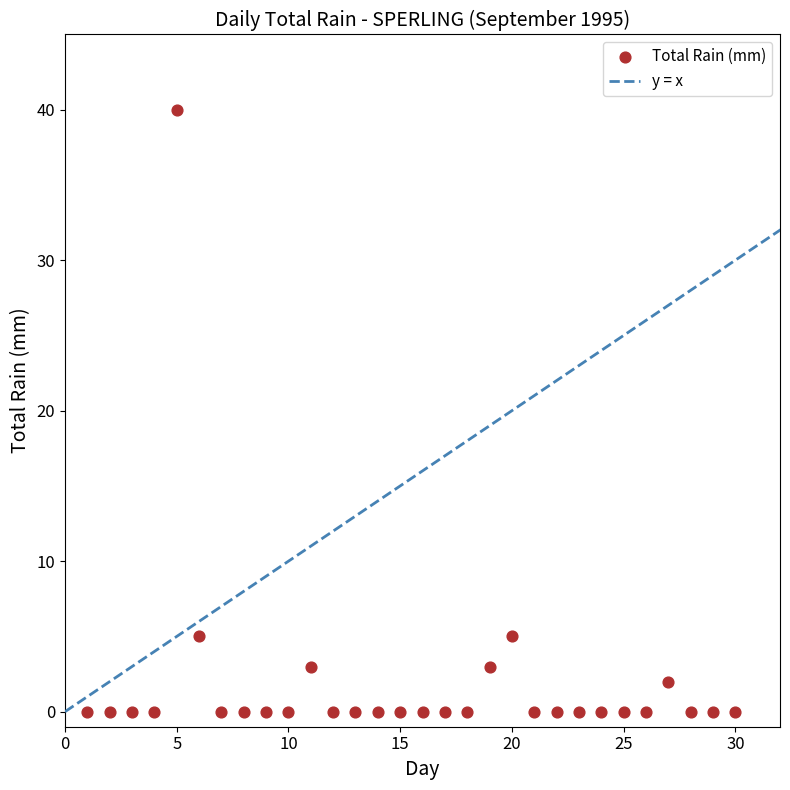

What is the range of X values (max minus min)?

29